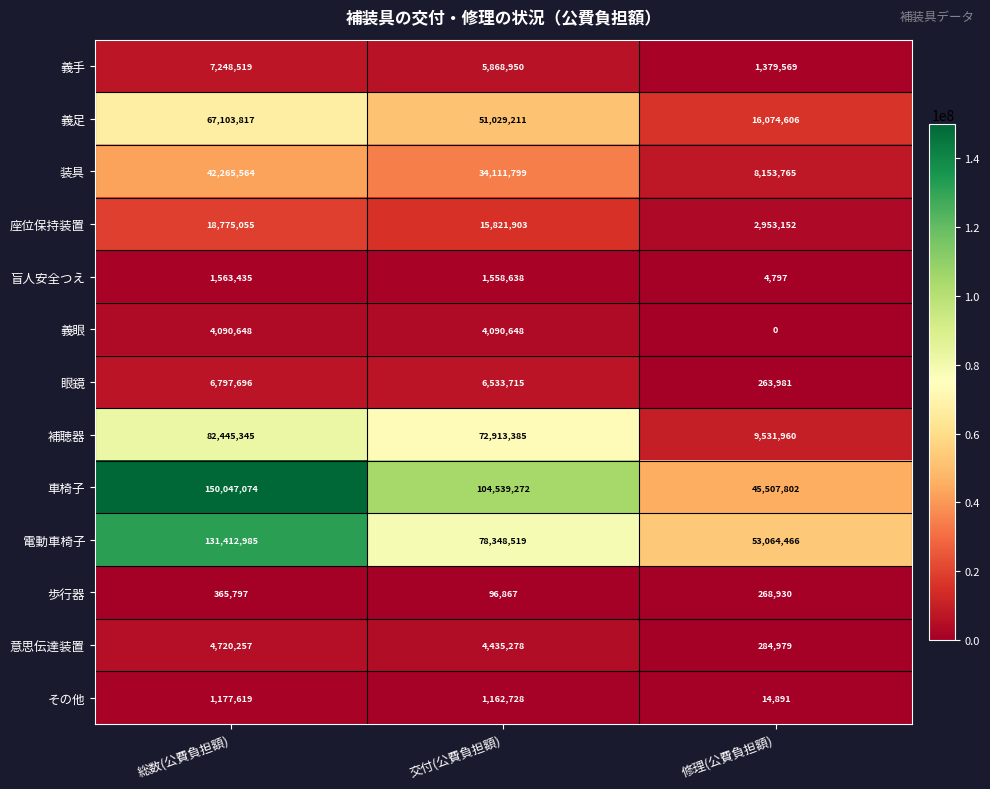

True or false: その他 has a value of 1177619 at 総数(公費負担額).

True